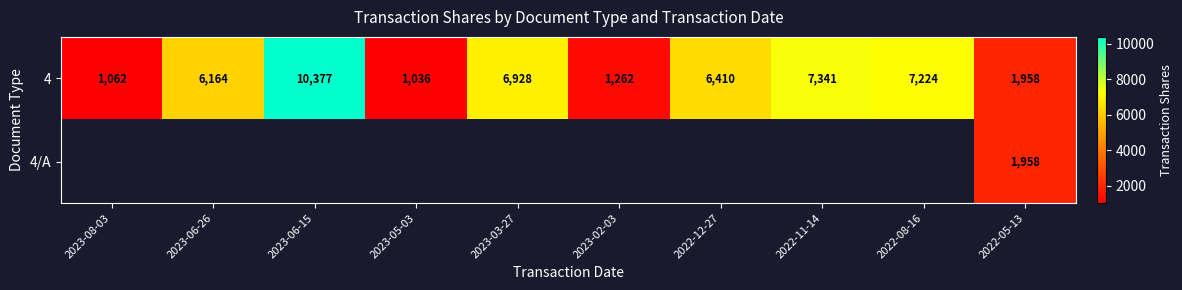

What is the approximate value of 4 at 2023-03-27, to the nearest 100?

6900